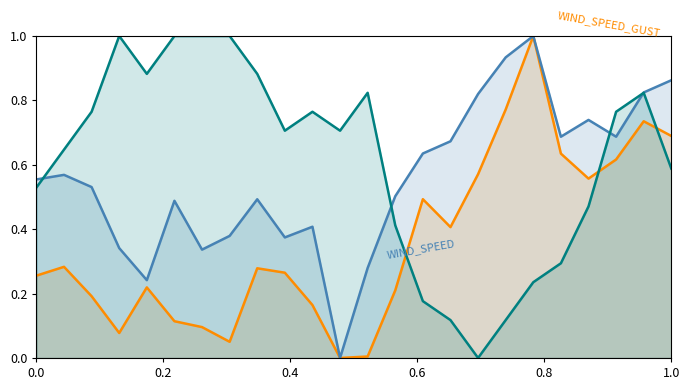

What is the maximum value shown in the chart?

1.0